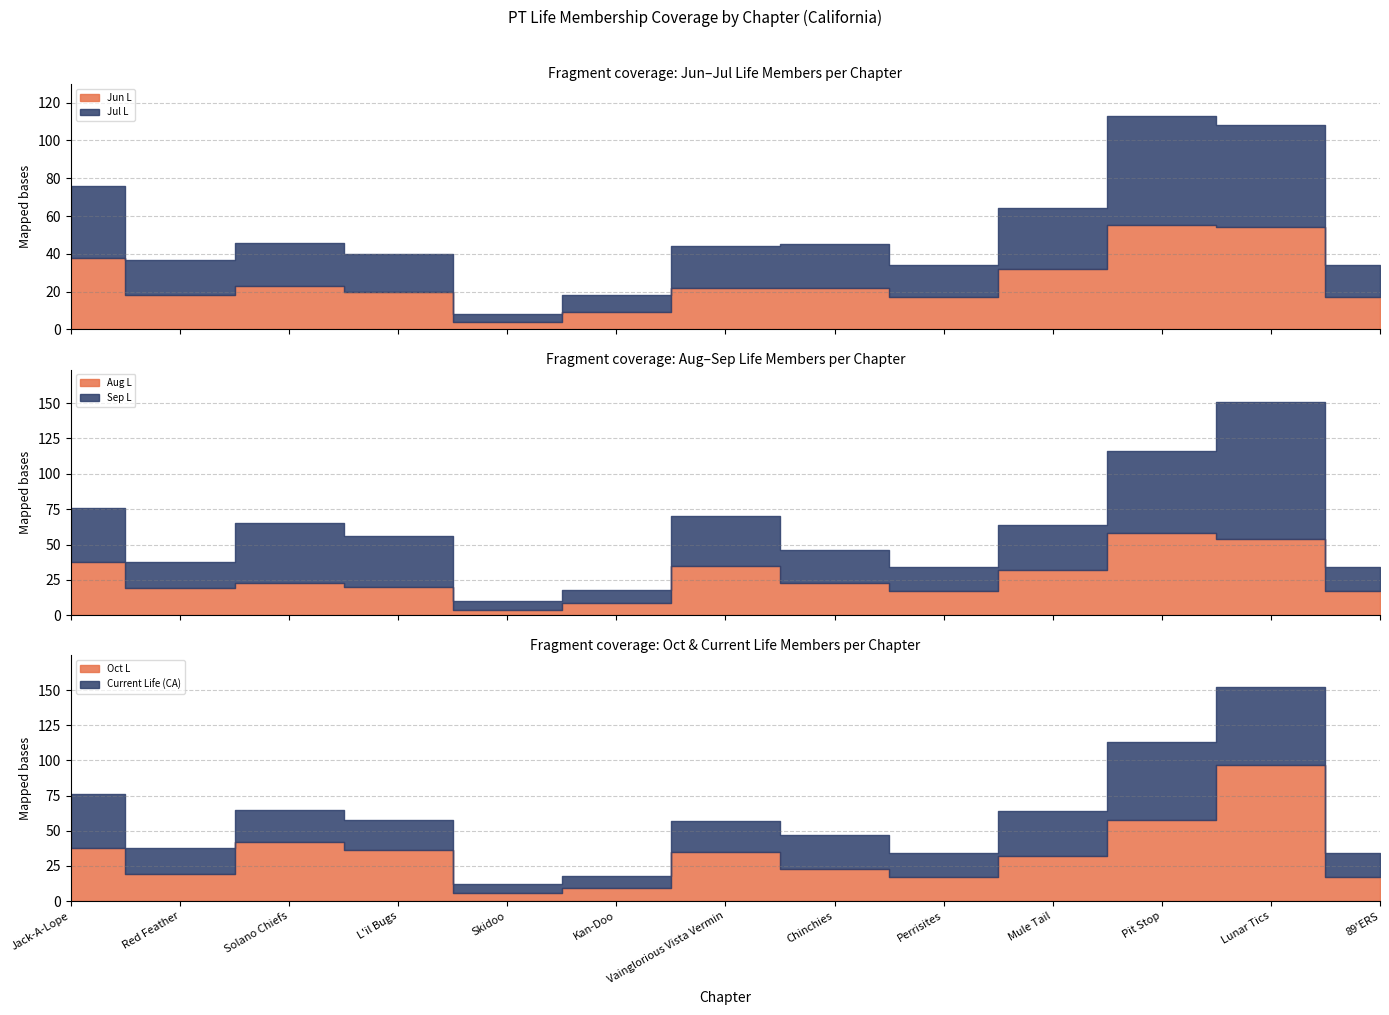

What is the difference between the second highest and second lowest values in the Sep L series?

49